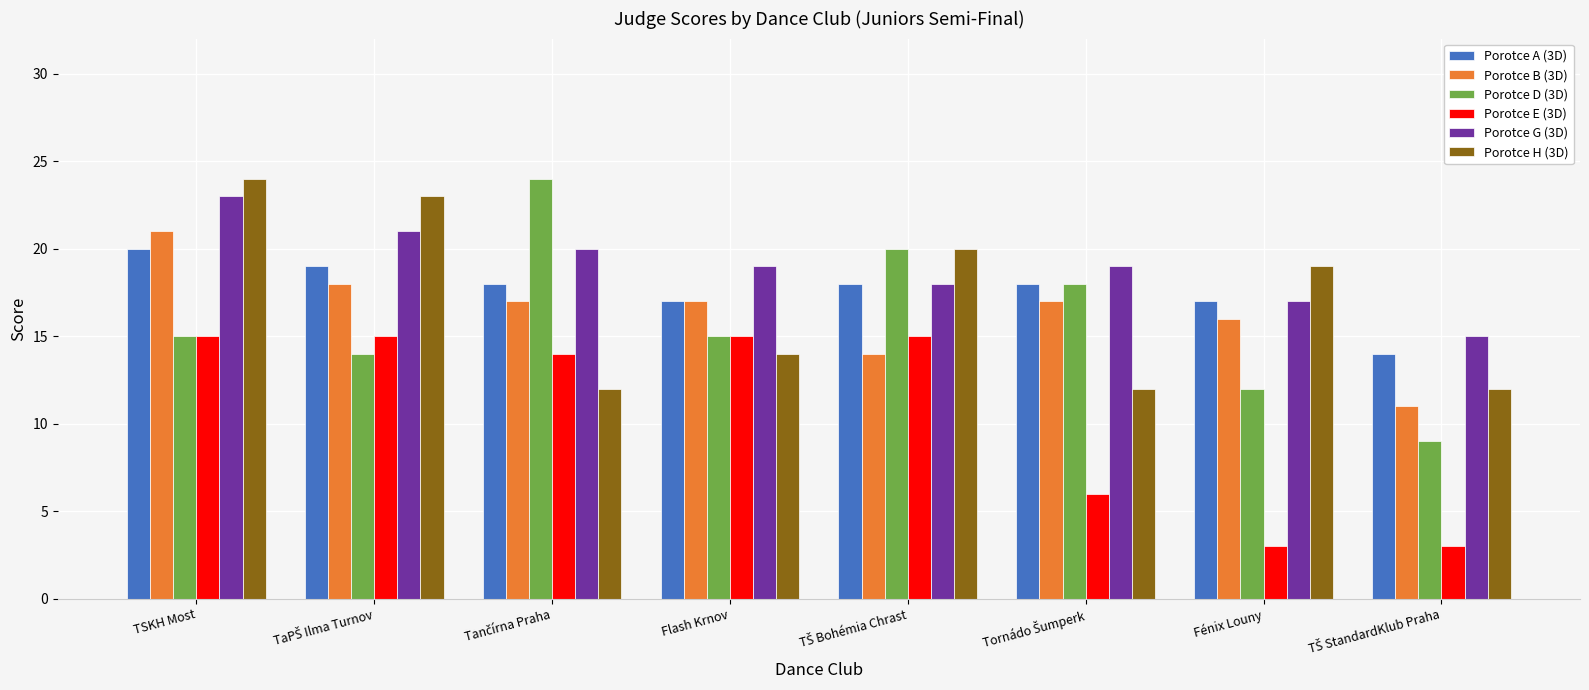

Which series has the largest range (max minus min)?

Porotce D (3D)